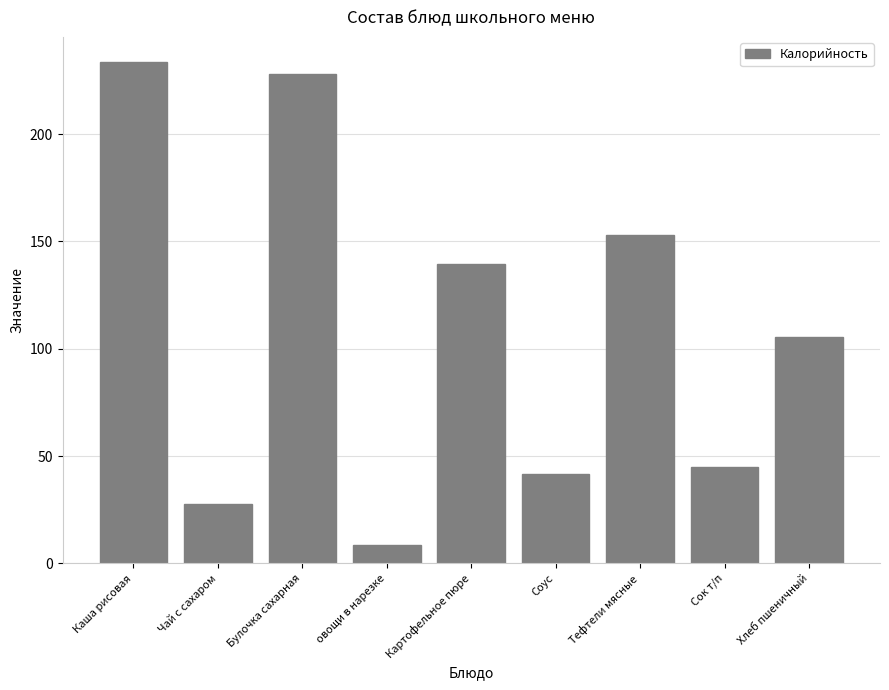

What is the change in value from Картофельное пюре to Тефтели мясные?

+13.5